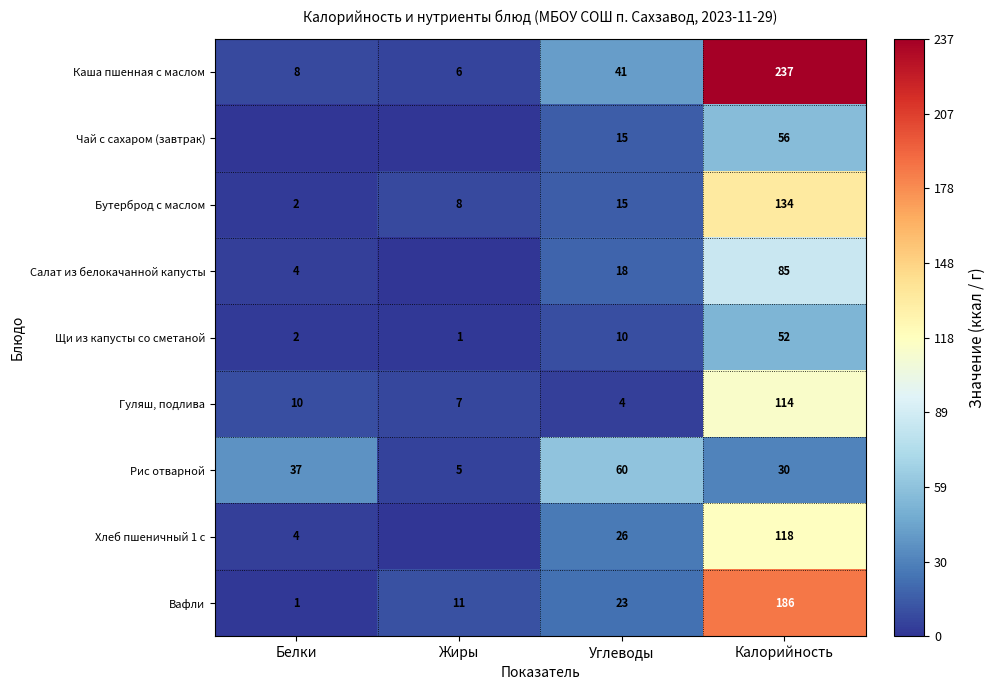

At which label is Вафли closest to 93?

Углеводы